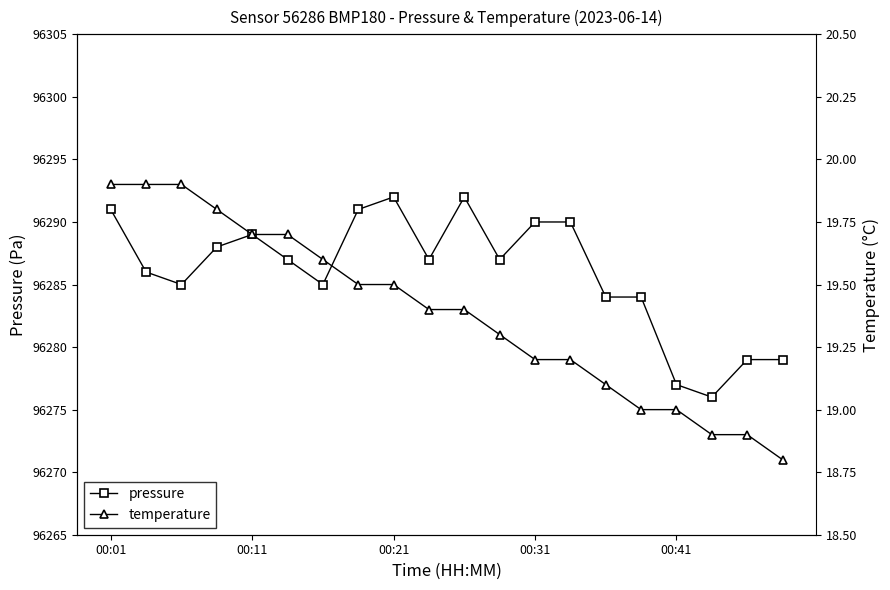

How many lines are shown in the chart?

2